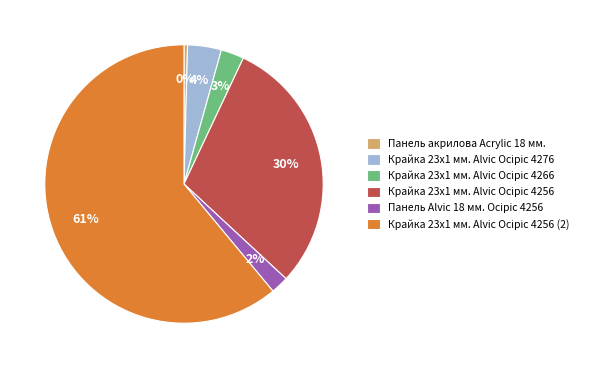

Is there a majority slice in this chart?

Yes